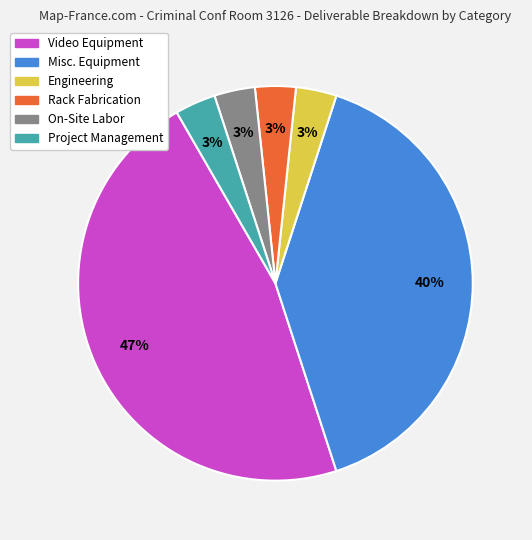

To the nearest percent, what is the difference between the Misc. Equipment and Project Management slice percentages?

37%